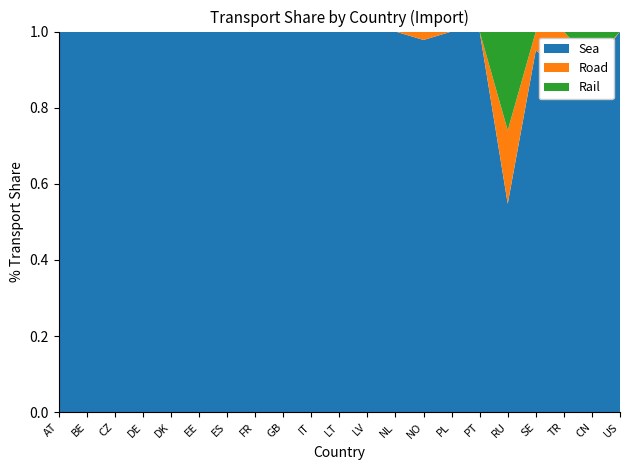

Reading left to right, extract all data points from this chart.

Rail: AT=0	BE=0	CZ=0	DE=0	DK=0	EE=0	ES=0	FR=0	GB=0	IT=0	LT=0	LV=0	NL=0	NO=0	PL=0	PT=0	RU=1042	SE=0	TR=0	CN=11	US=0
Road: AT=0	BE=0	CZ=0	DE=0	DK=0	EE=0	ES=0	FR=0	GB=0	IT=0	LT=0	LV=0	NL=0	NO=35	PL=0	PT=0	RU=773	SE=99	TR=5	CN=2	US=0
Sea: AT=37	BE=279	CZ=31	DE=667	DK=202	EE=436	ES=209	FR=248	GB=81	IT=136	LT=113	LV=232	NL=750	NO=1547	PL=360	PT=71	RU=2197	SE=1896	TR=43	CN=123	US=283